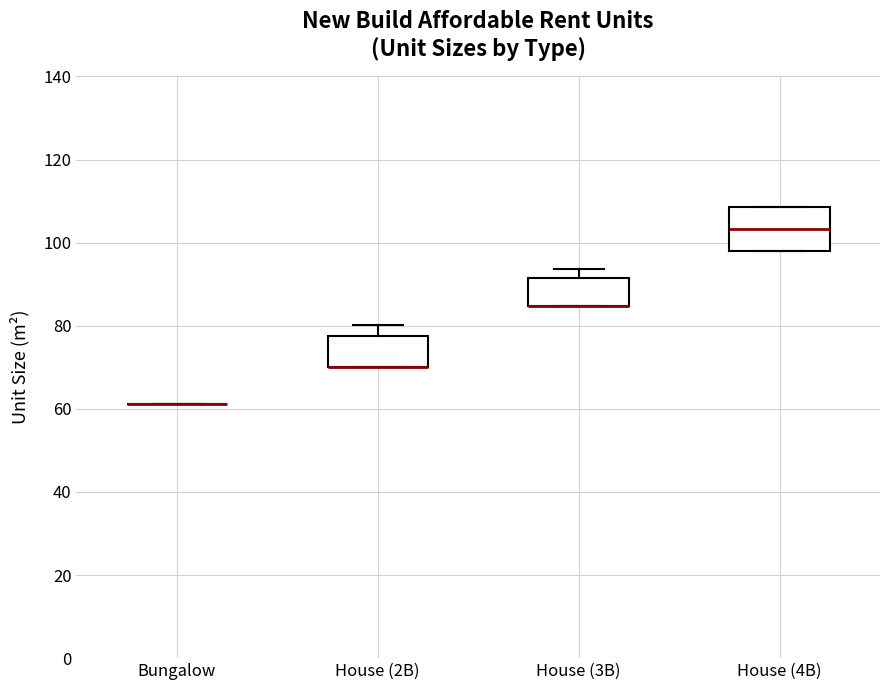

Which box is the tallest, from its lower edge to its upper edge?

House (4B)